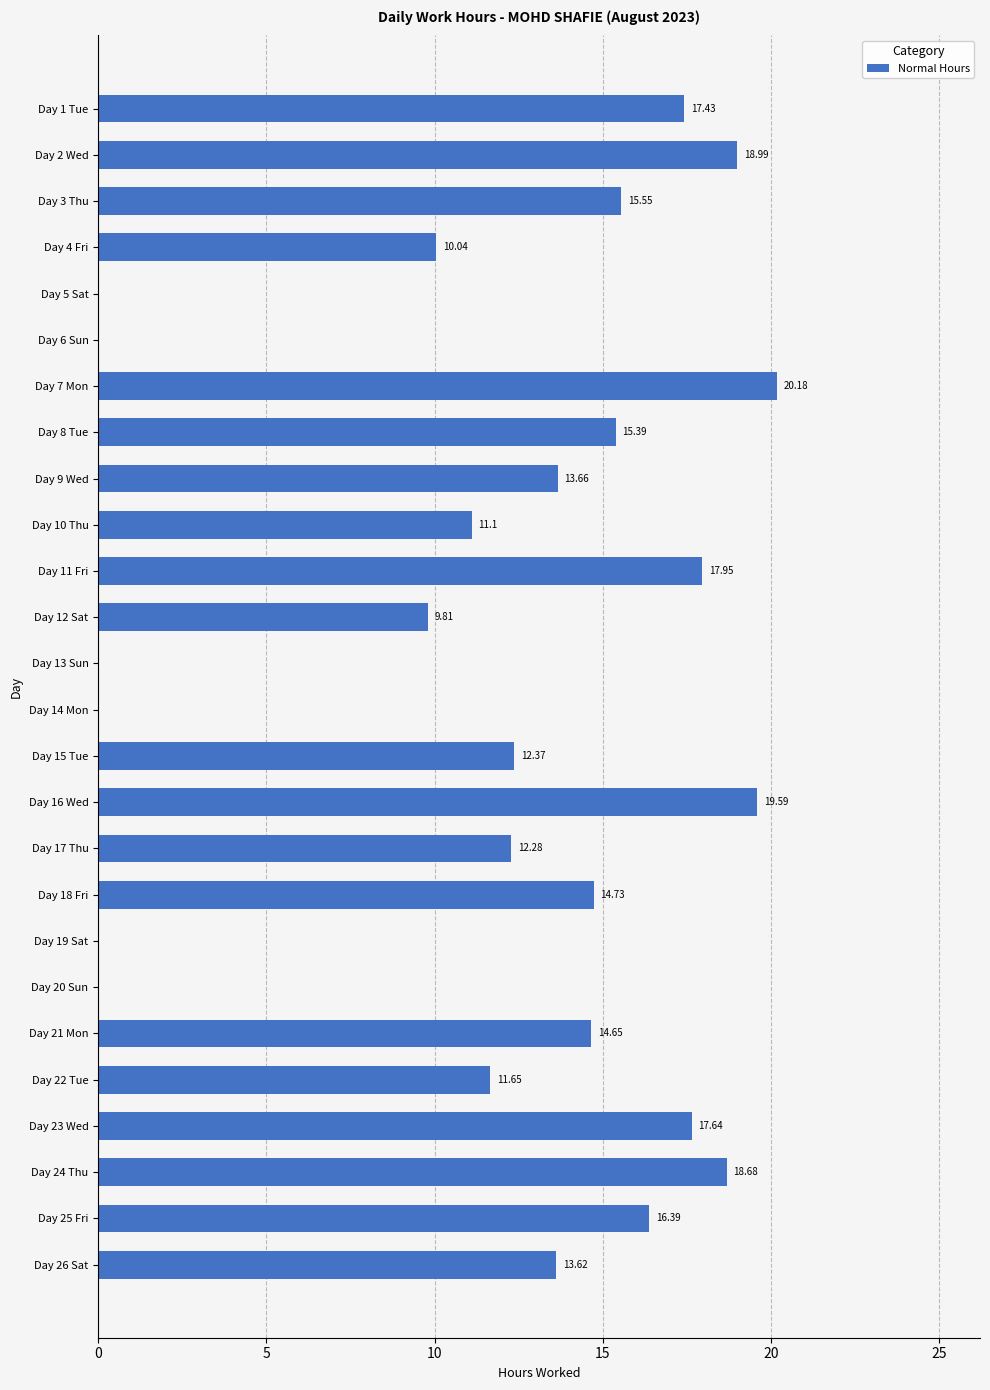

What is the sum of the values at Day 4 Fri and Day 9 Wed?

23.7